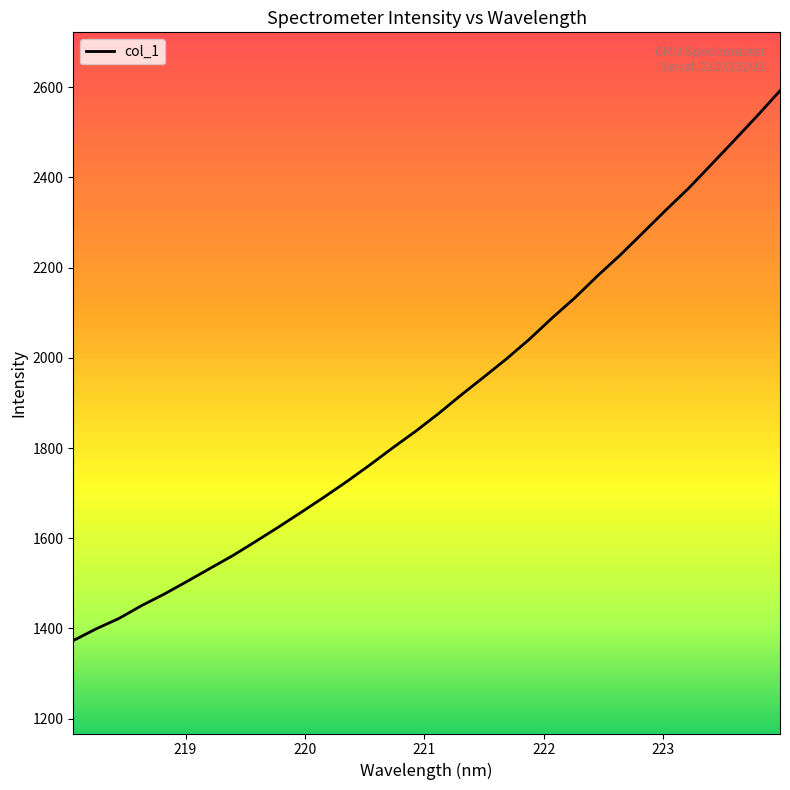

What is the maximum value shown in the chart?

2591.9